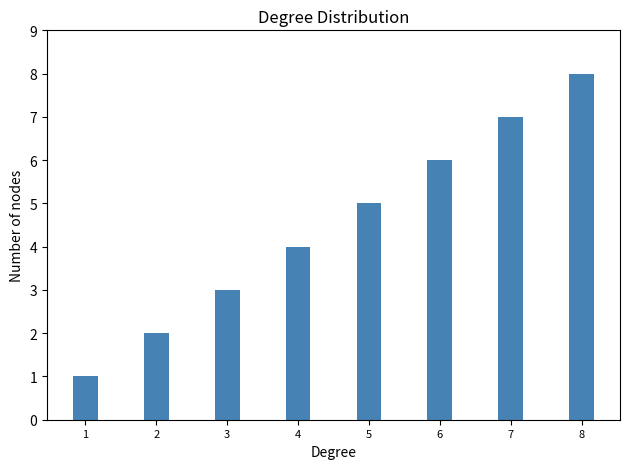

What is the value of the 8th bar from the left?

8